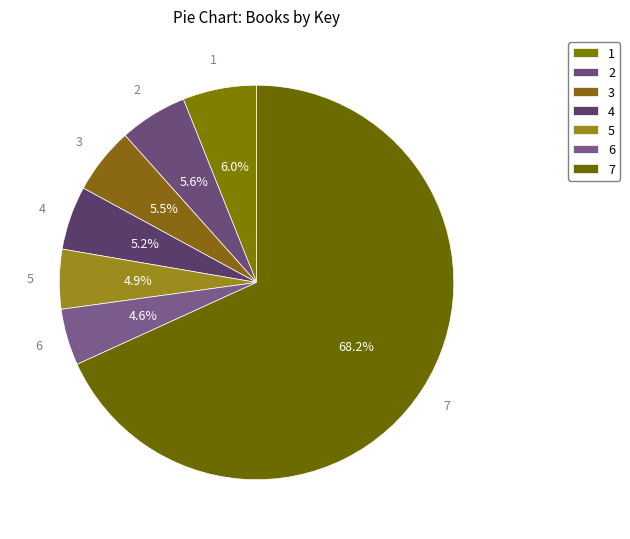

To the nearest percent, what is the difference between the largest and smallest slice percentages?

64%